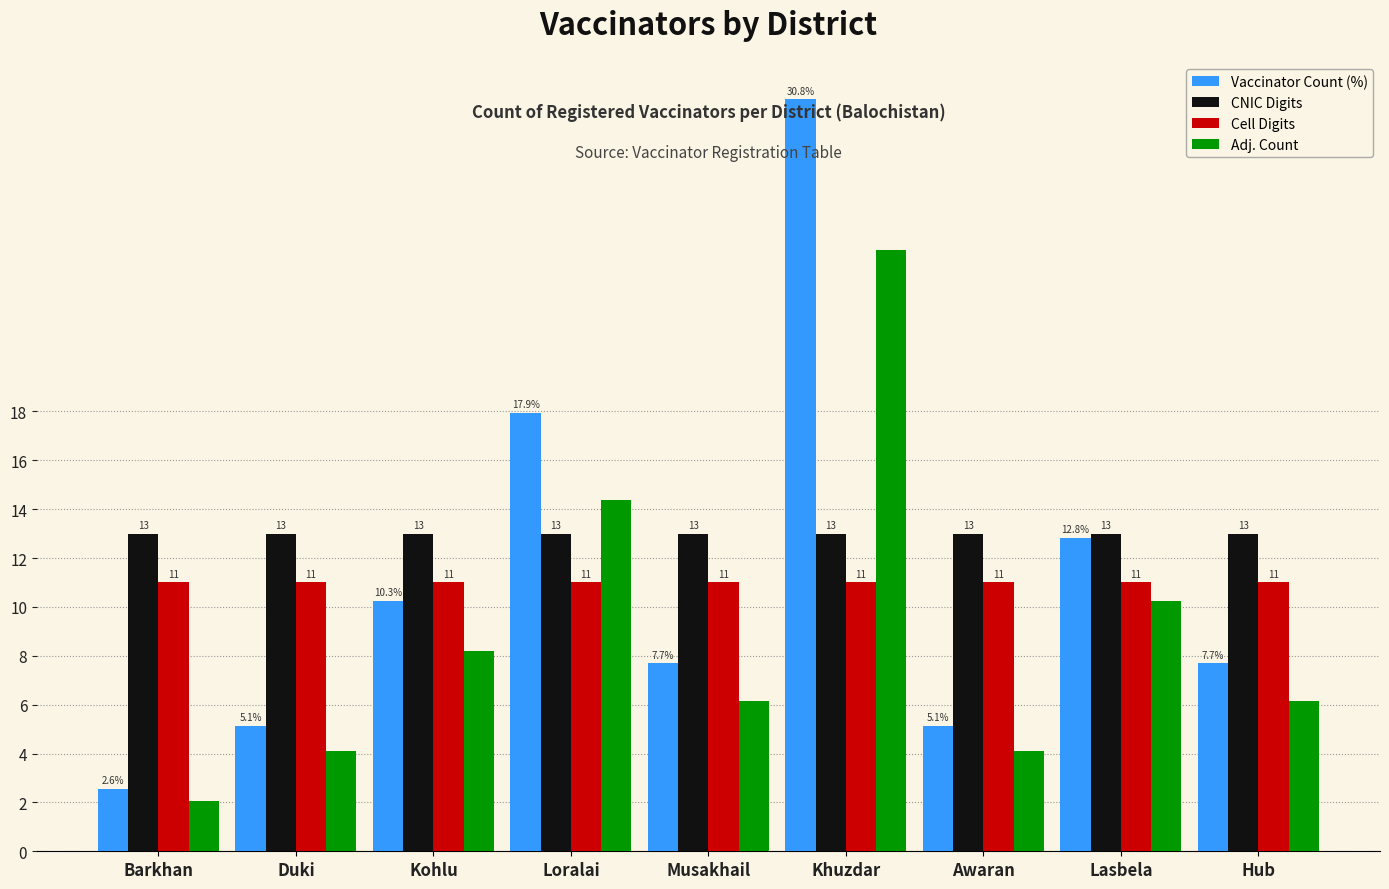

At which label does Adj. Count reach its minimum?

Barkhan